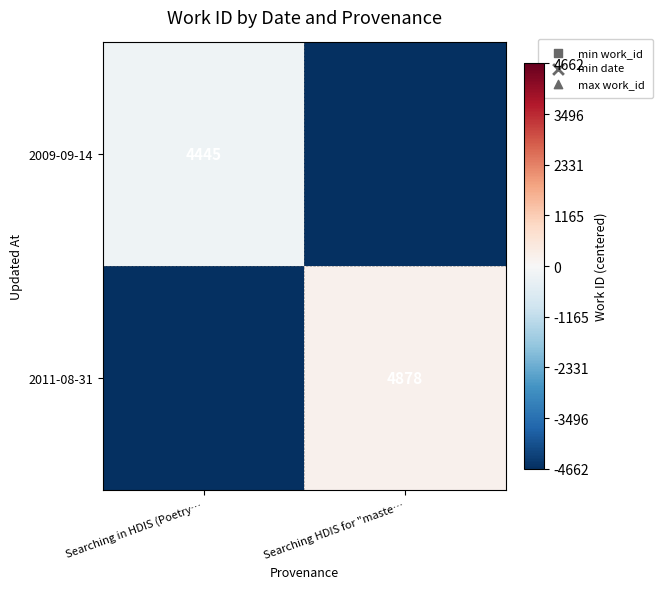

The value of 2009-09-14 at Searching in HDIS (Poetry… is 4445.0. True or false?

True